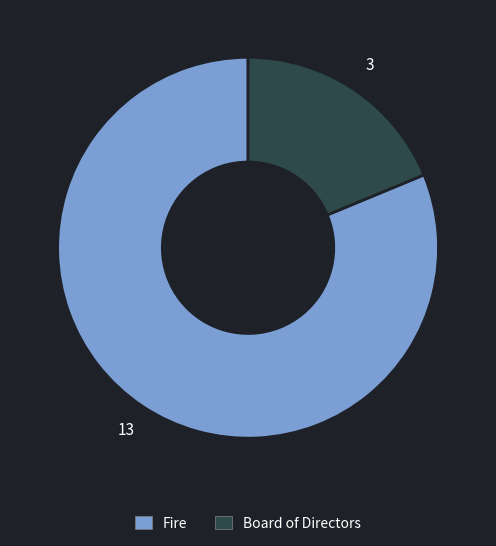

Combined, do Fire and Board of Directors account for over 50%?

Yes